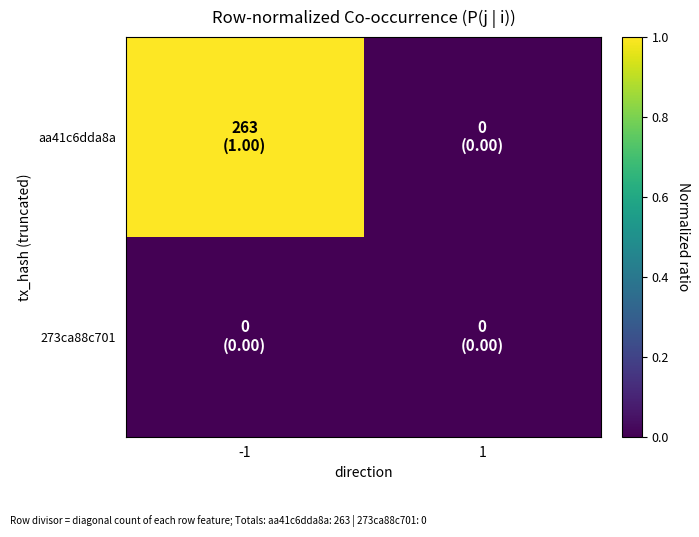

Reading right to left, what are all the values shown in this chart?

aa41c6dda8a: 1=0	-1=1
273ca88c701: 1=0	-1=0